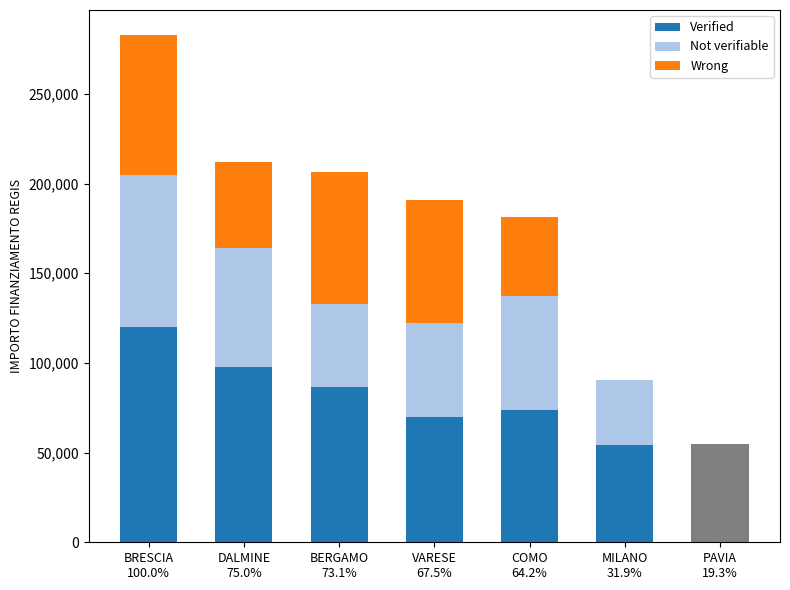

At which label is Verified closest to 86964?

BERGAMO
73.1%